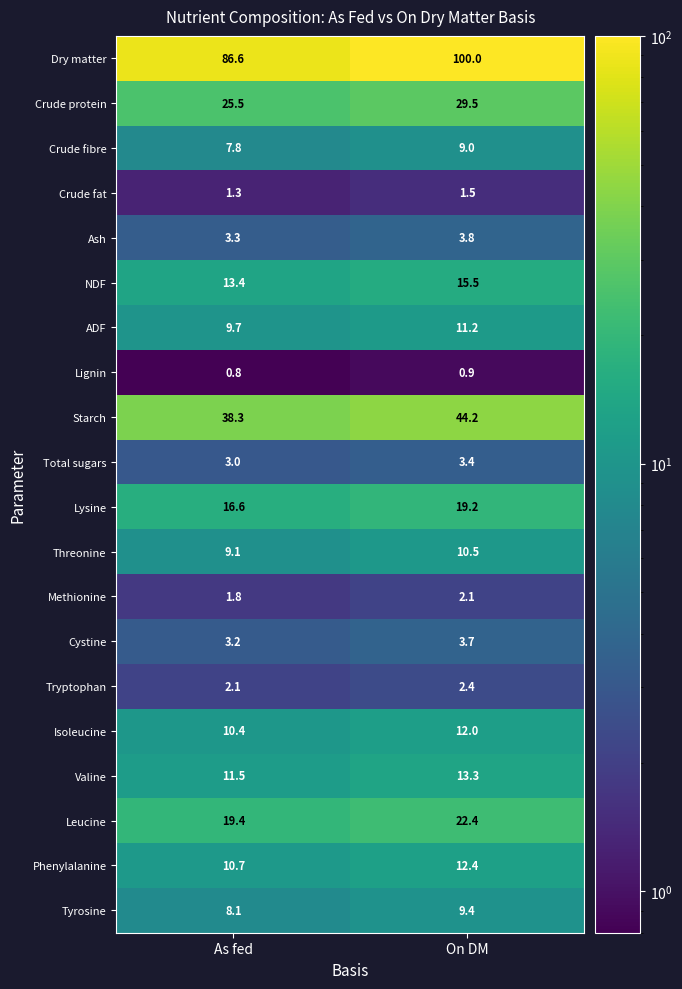

What is the greatest value displayed?

100.0